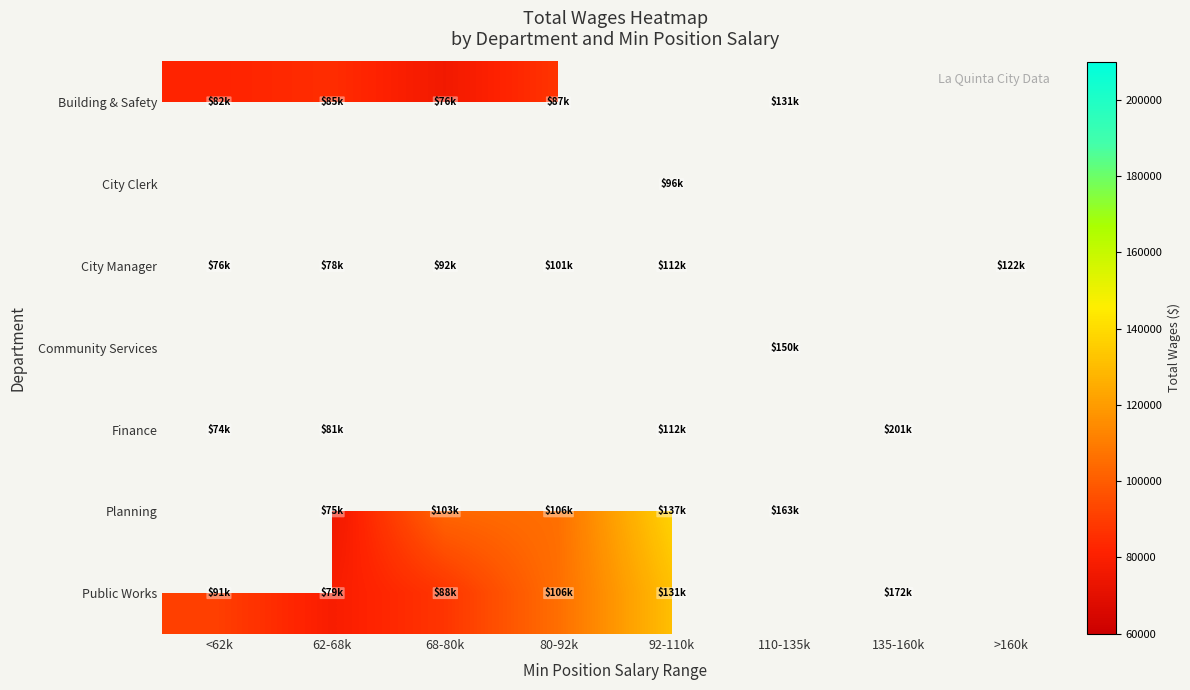

Which series has the largest range (max minus min)?

Finance